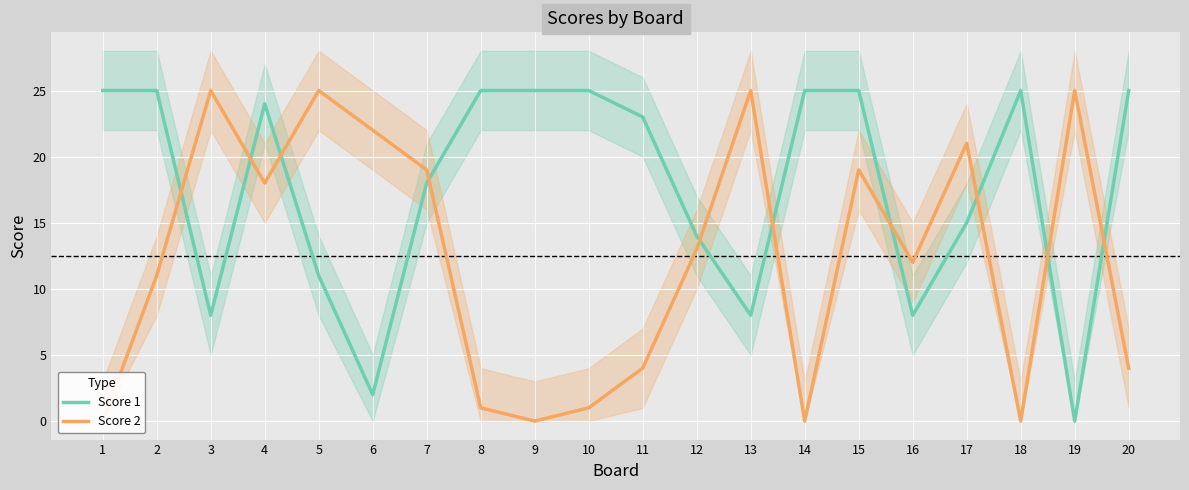

What is the approximate value of Score 2 at 6?

22